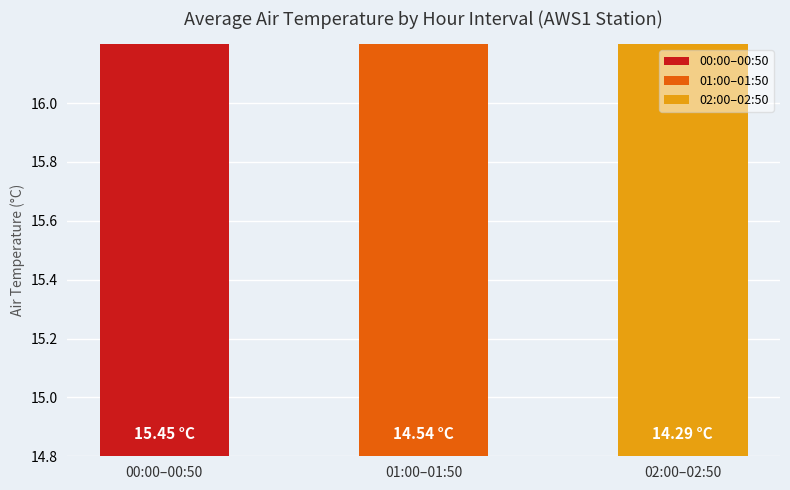

The chart shows a value of 6.4 at 00:30. True or false?

False